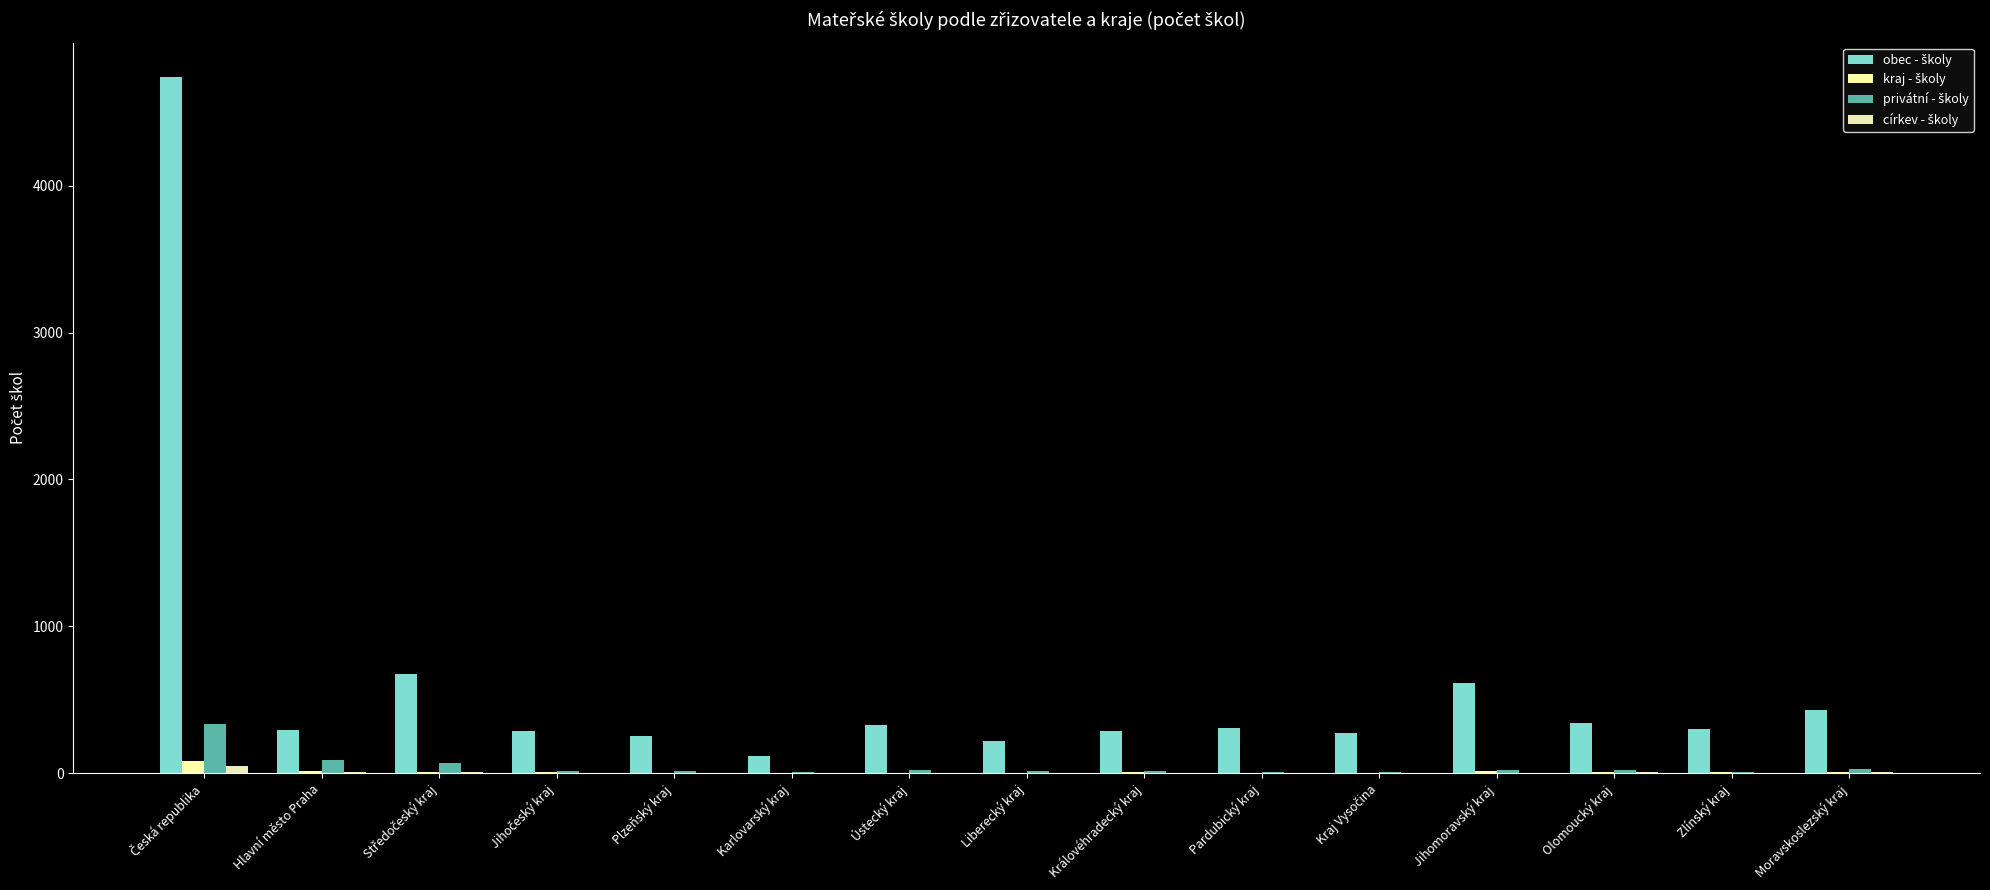

How many series are shown in this chart?

4